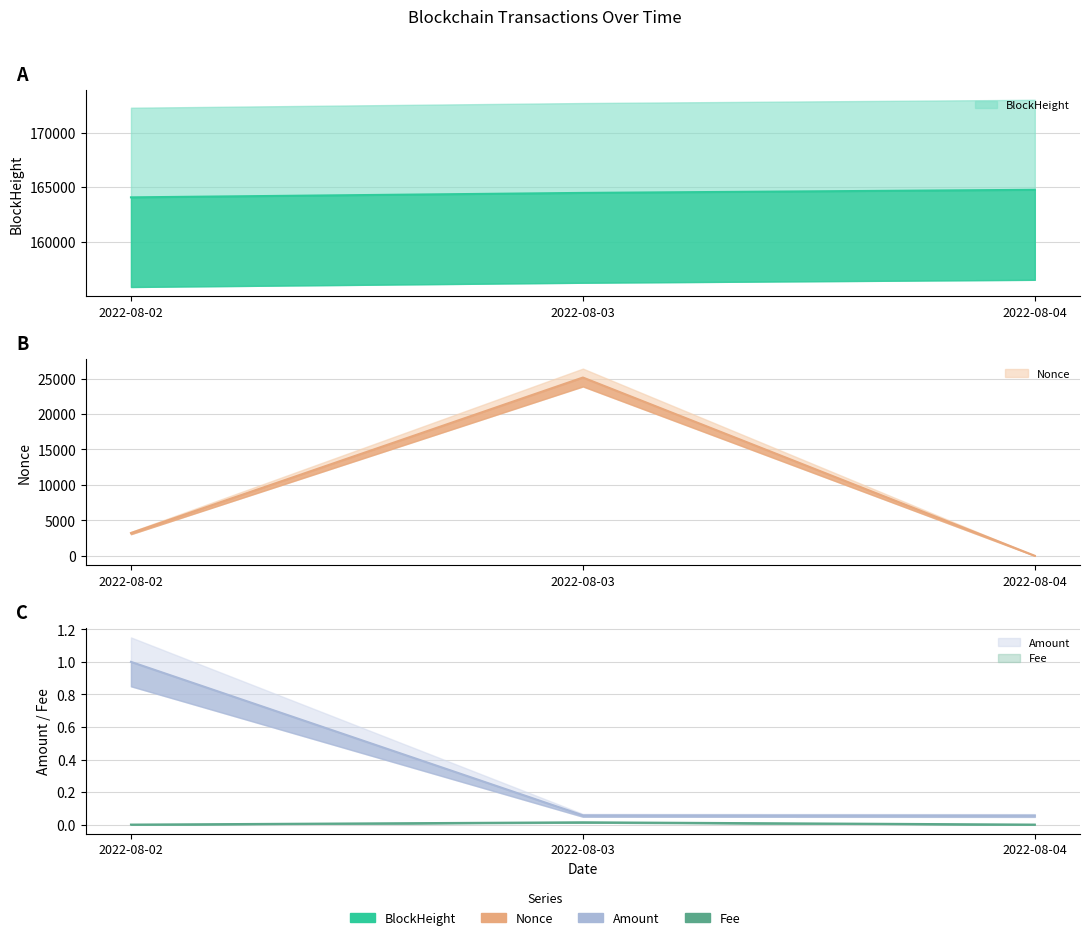

Between 2022-08-03 and 2022-08-04, which is larger?

2022-08-04